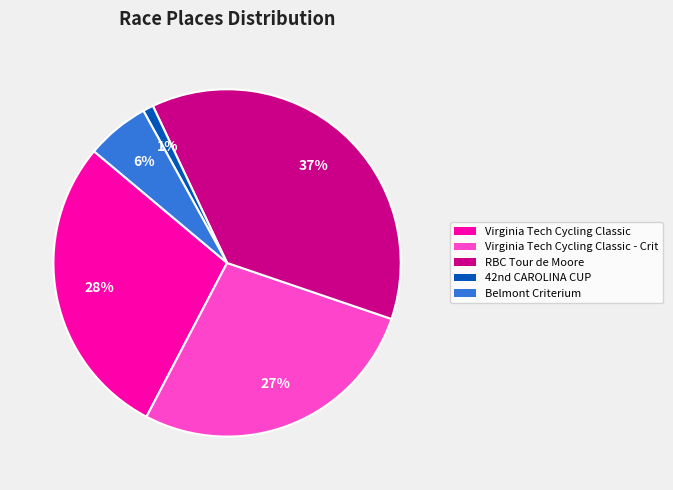

How many segments does this pie chart have?

5